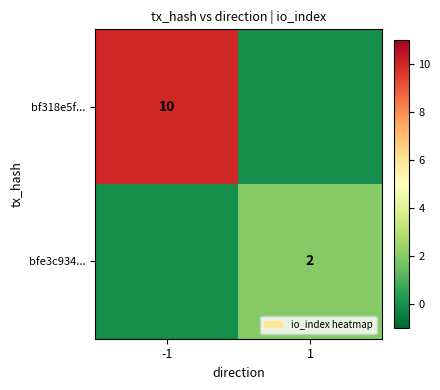

The value of bf318e5f... at -1 is 10. True or false?

True